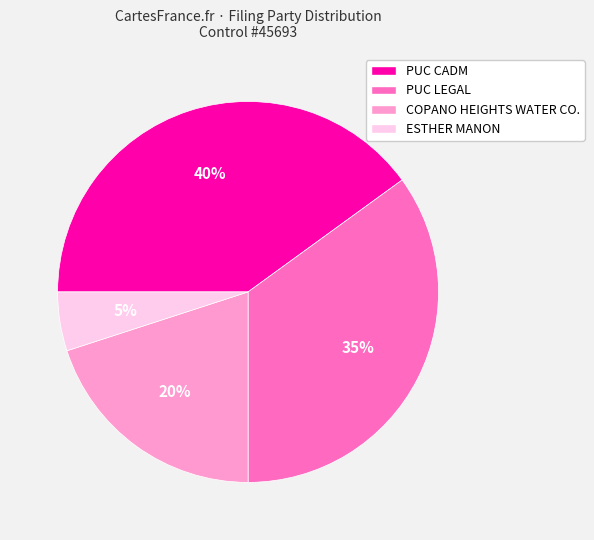

True or false: COPANO HEIGHTS WATER CO. accounts for 20% of the total.

True